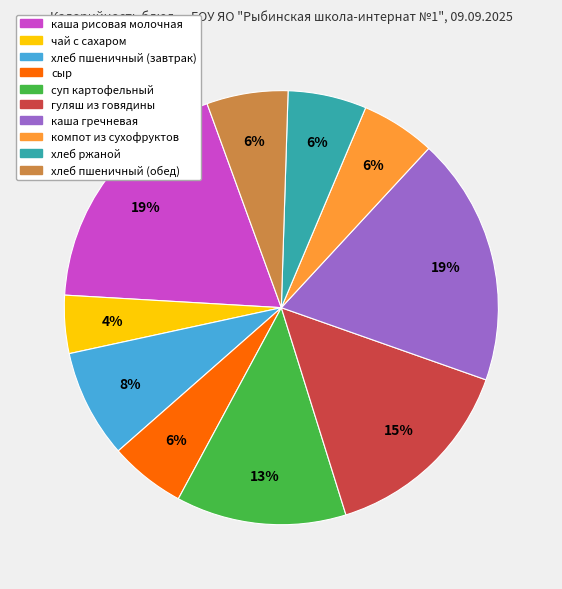

Which has a higher value, хлеб пшеничный (завтрак) or компот из сухофруктов?

хлеб пшеничный (завтрак)